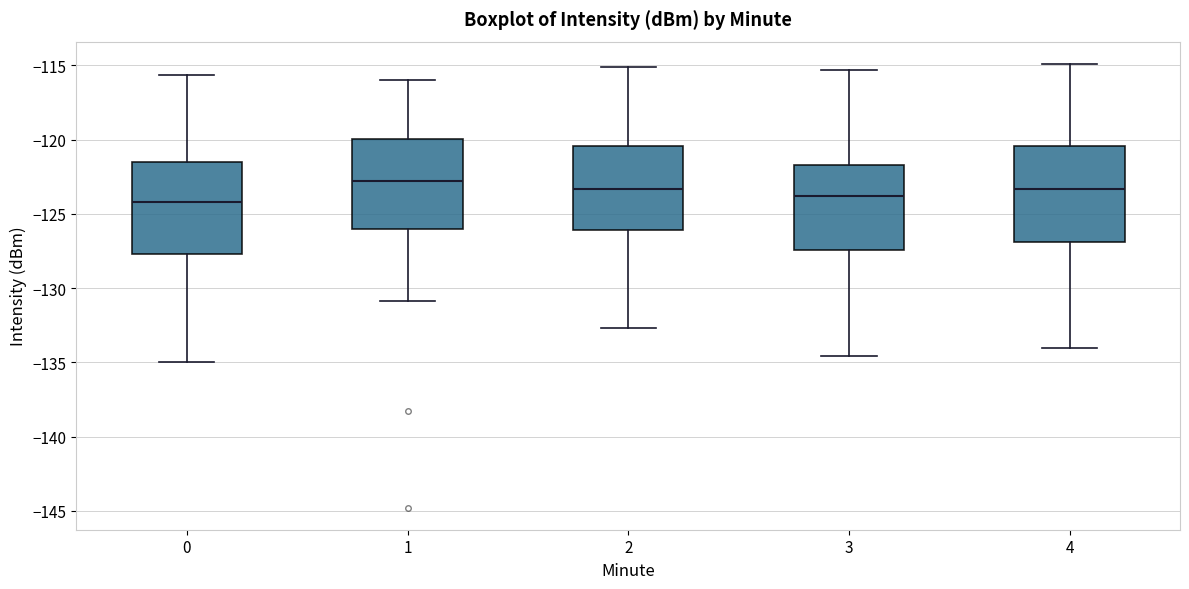

Where does the lower whisker of the box at x = 1 end on the y-axis? The values are not printed on the chart, so give them approximately, as read against the axis.

-131.0